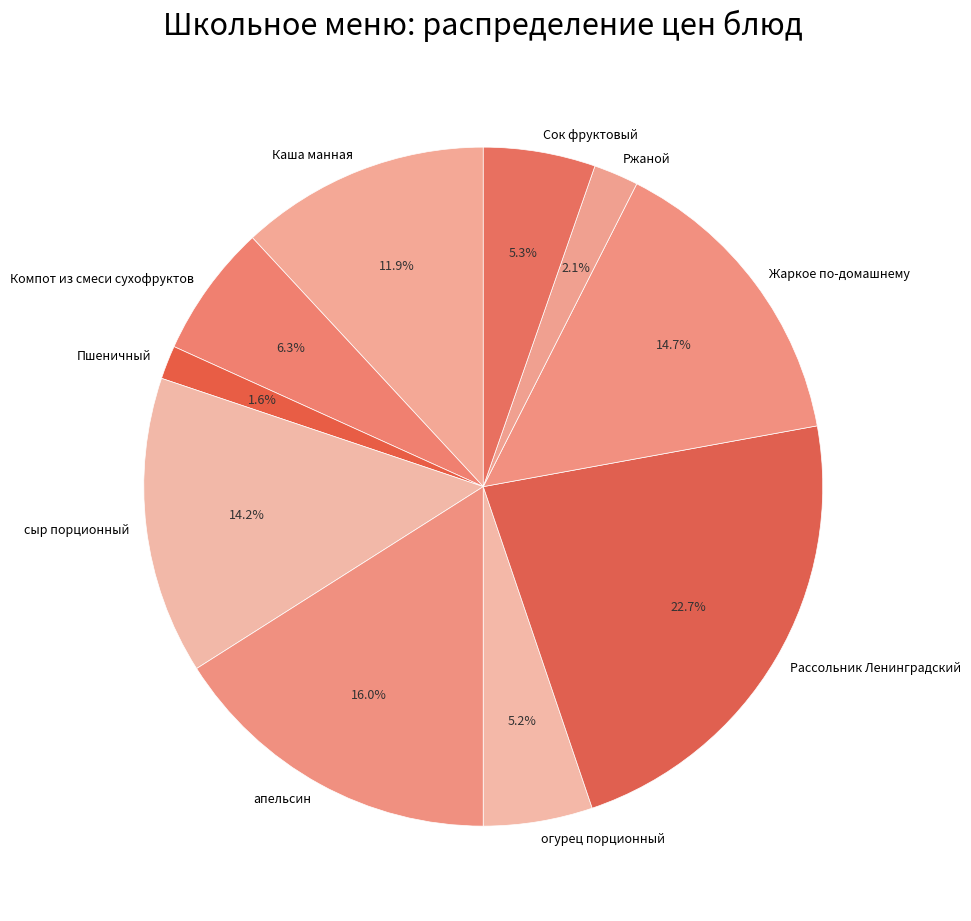

Count the number of slices in the pie.

10